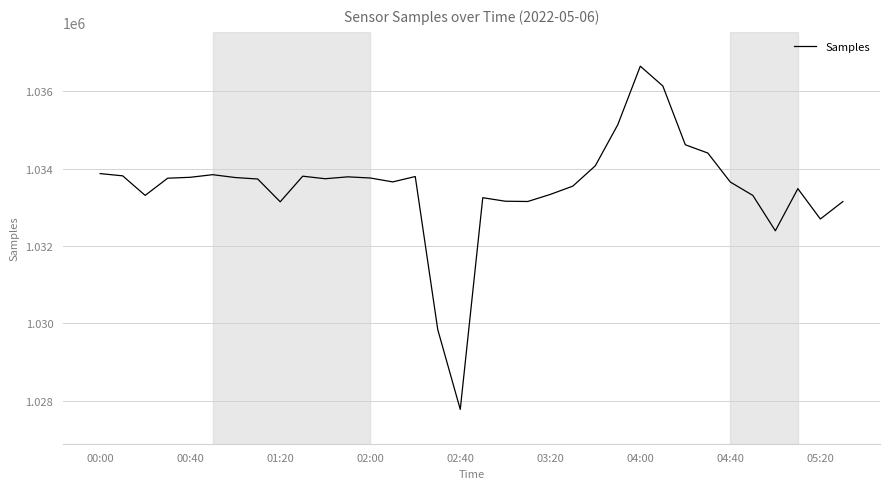

What is the minimum value shown in the chart?

1027771